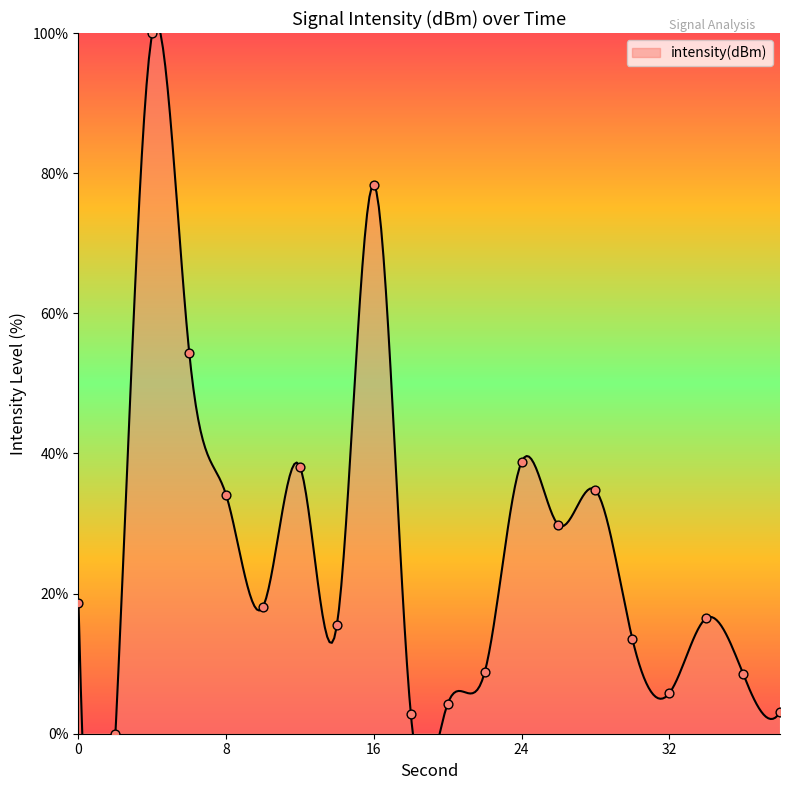

Approximately how many times larger is the value at 12 compared to 24?

1.0